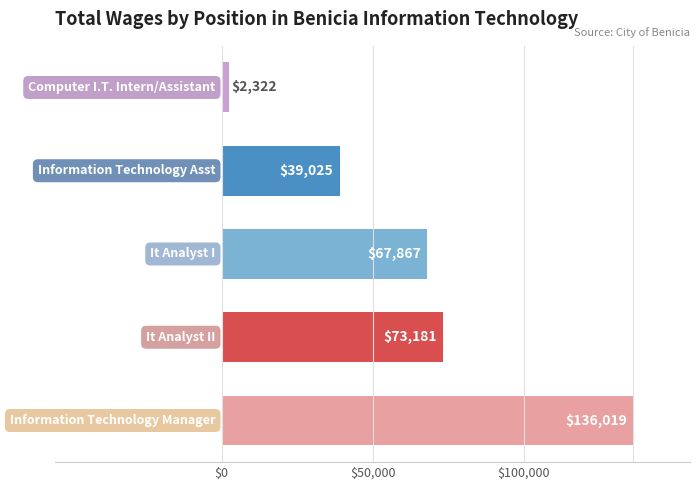

What is the difference between the maximum and minimum values?

133697